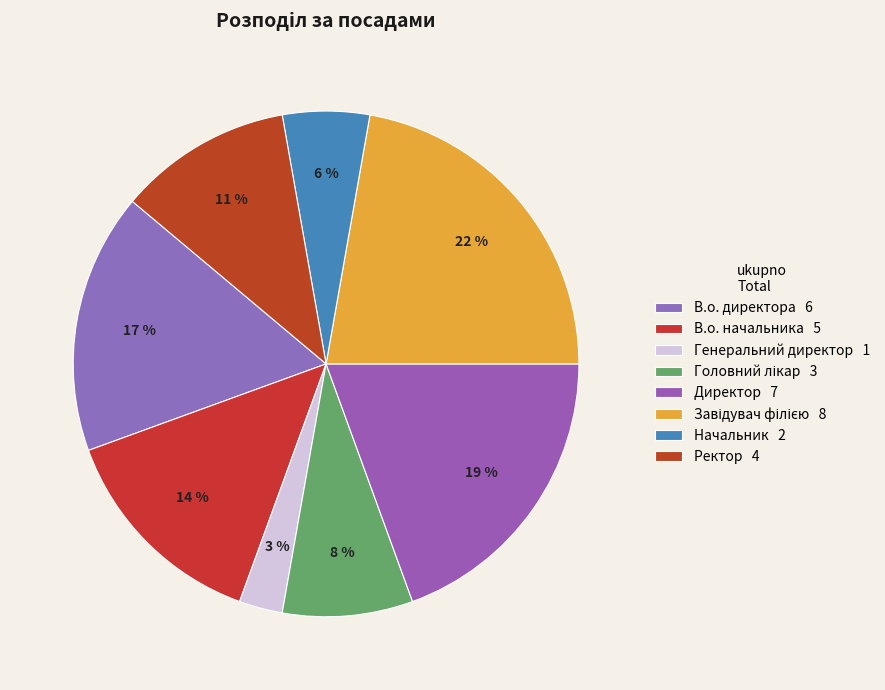

Is there a majority slice in this chart?

No